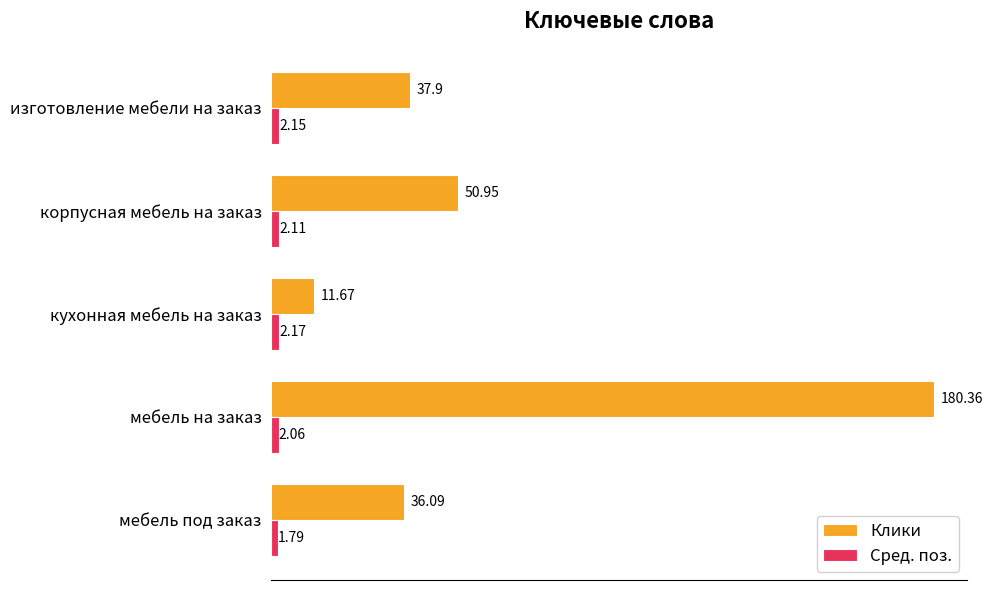

Where is Сред. поз. nearest to the value 1?

мебель под заказ